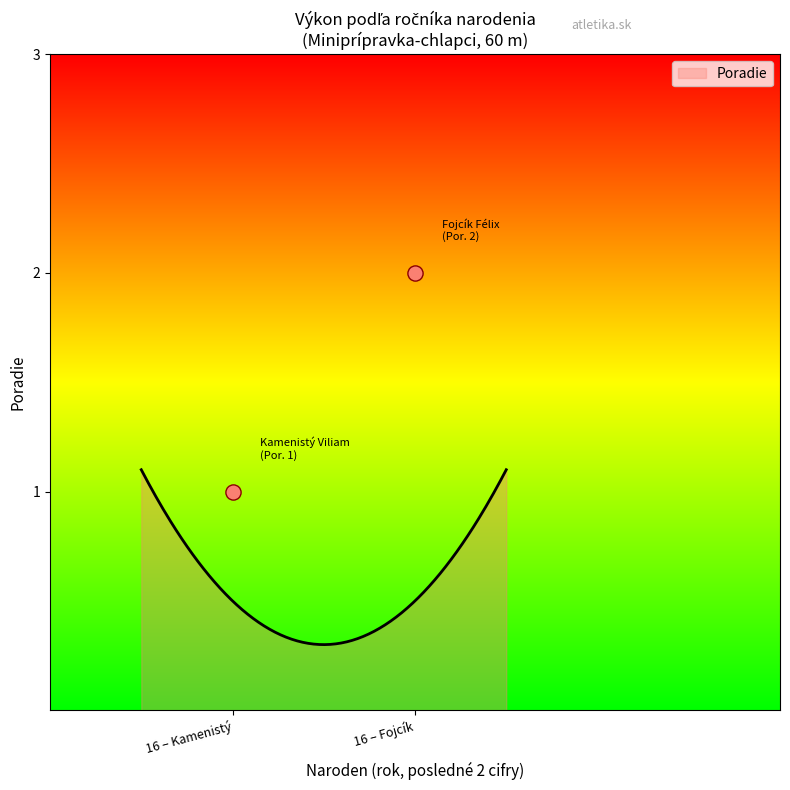

What is the change in value from 16 to 16?

+1